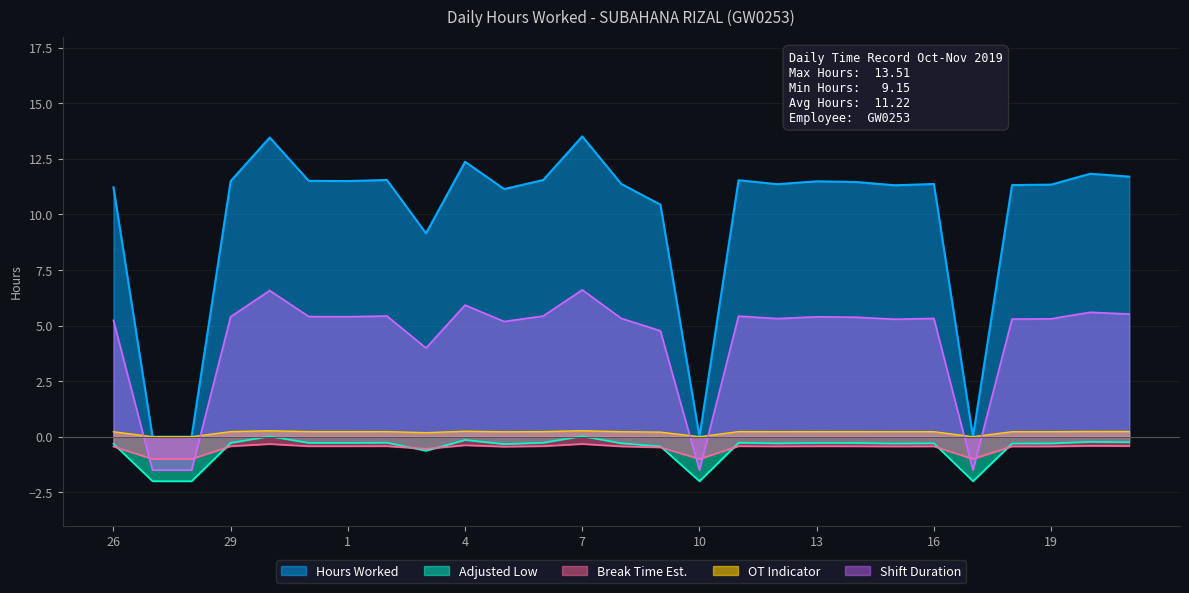

Approximately how many times larger is the value at 21 compared to 20?

1.0